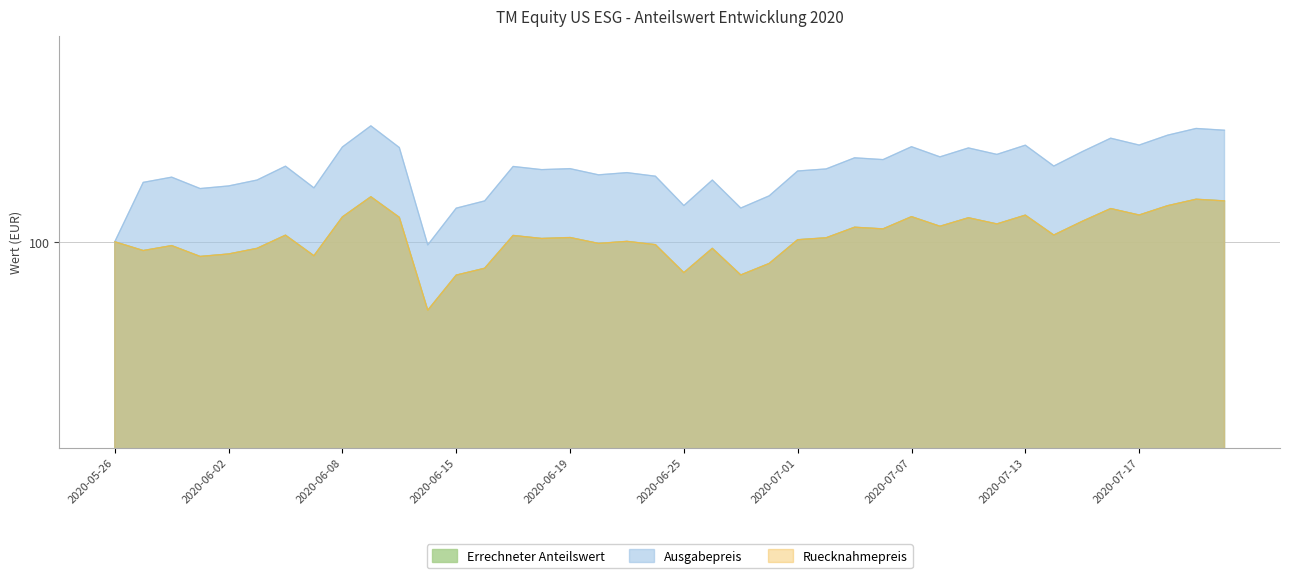

True or false: Errechneter Anteilswert and Ruecknahmepreis cross at least once.

False